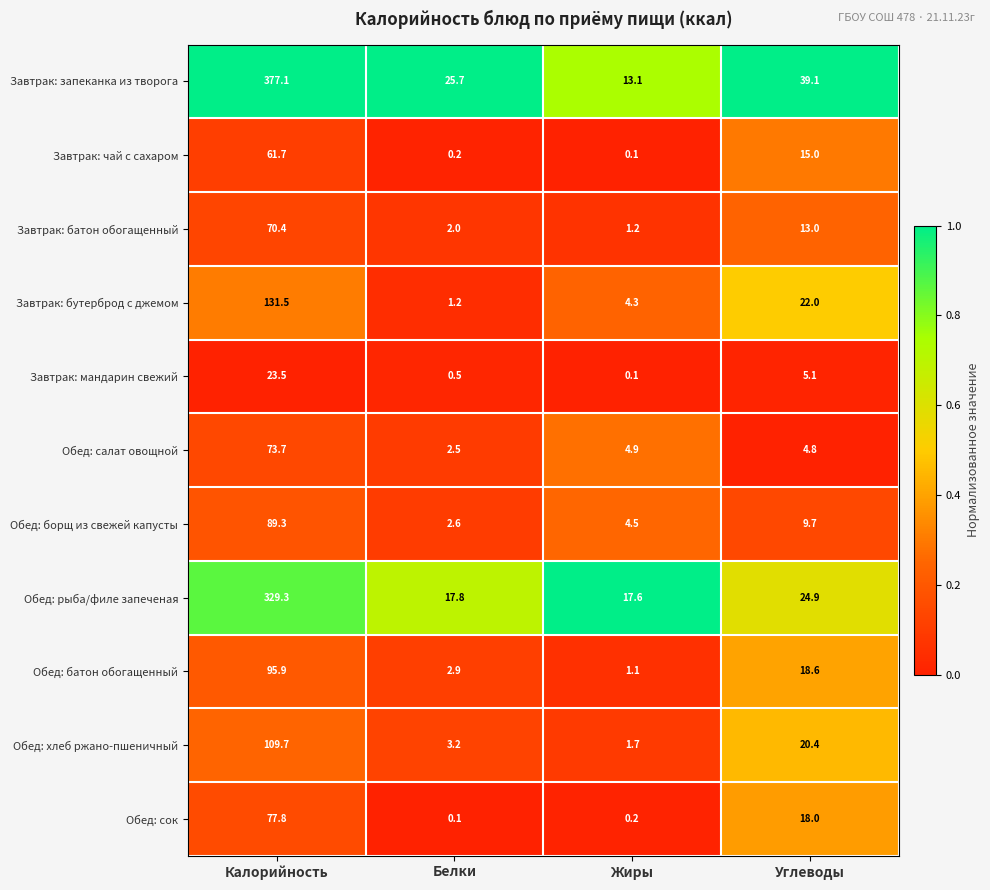

List the labels in order of Обед: салат овощной value, smallest first.

Белки, Углеводы, Жиры, Калорийность